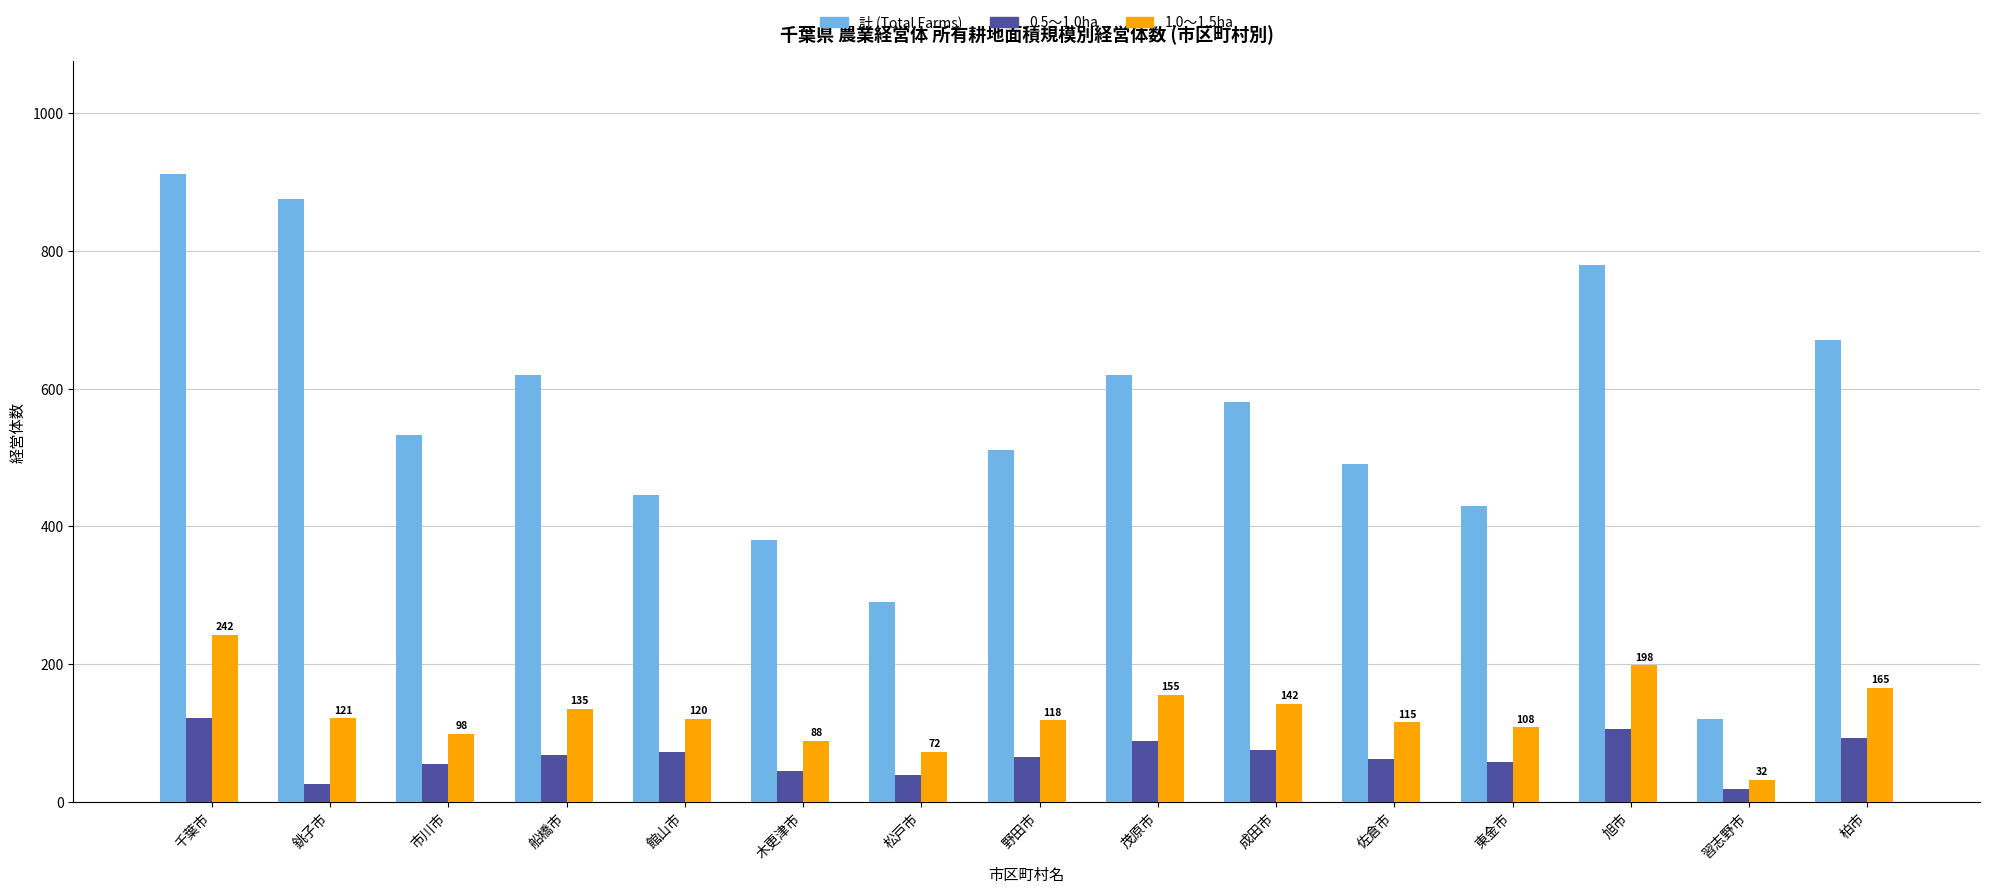

List the series in order of their peak value, lowest first.

0.5～1.0ha, 1.0～1.5ha, 計 (Total Farms)